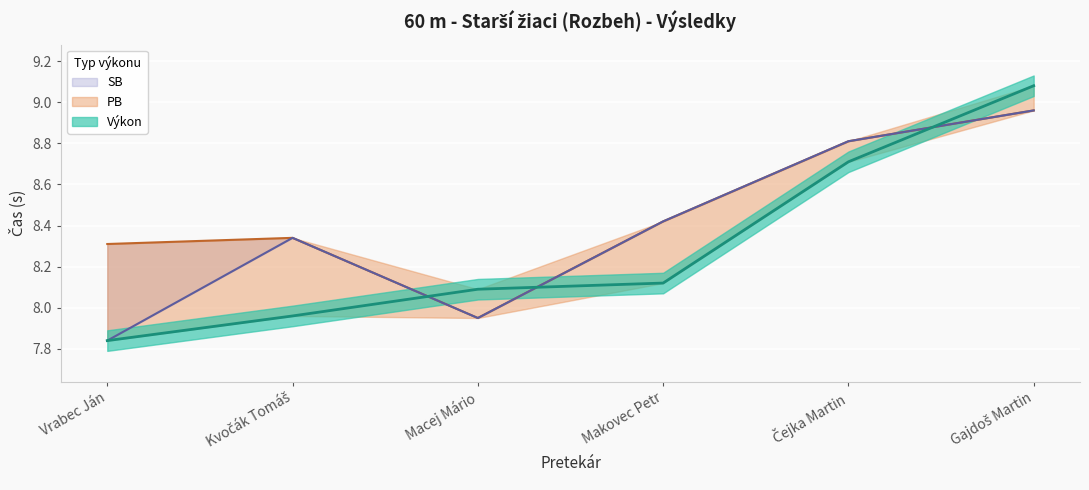

List the series in order of their peak value, highest first.

Výkon, PB, SB